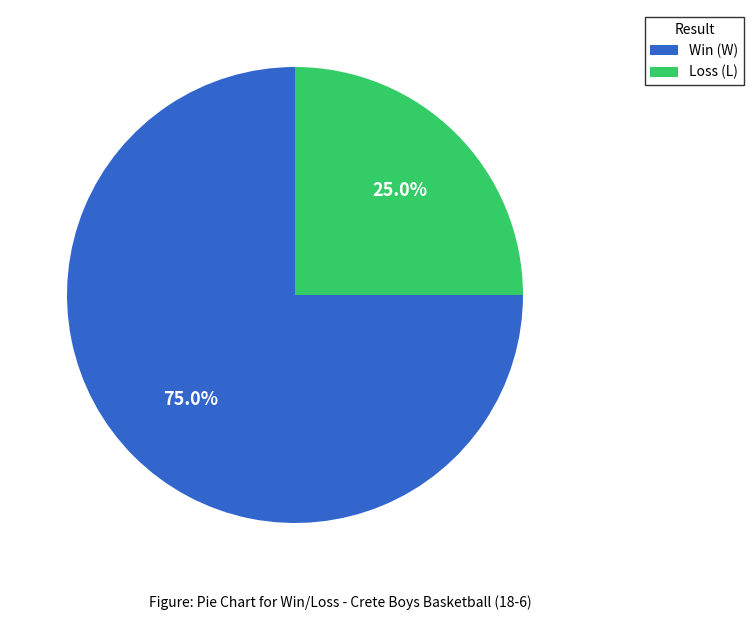

Rank the categories by value from highest to lowest.

Win (W), Loss (L)